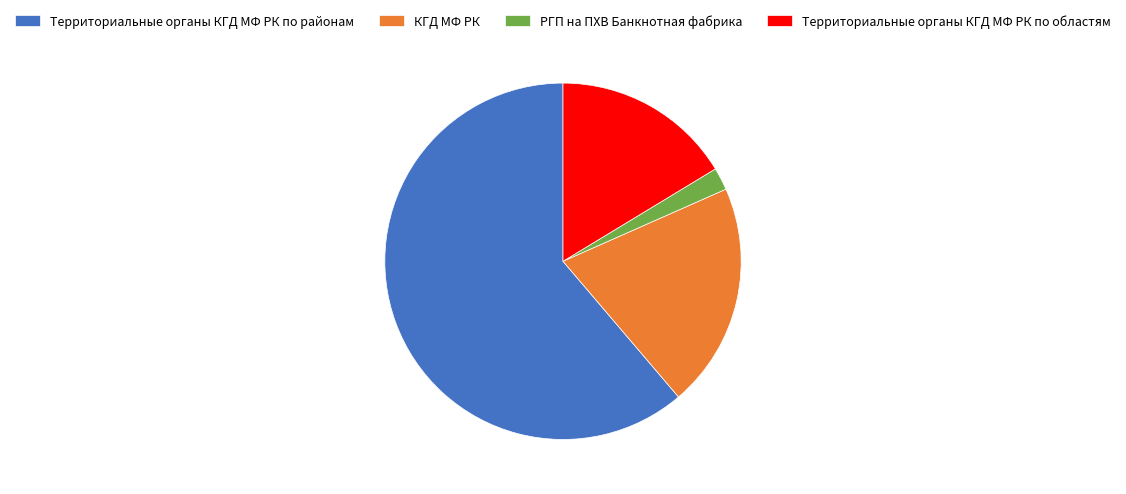

Is it true that Территориальные органы КГД МФ РК по областям is 16% of the pie?

True